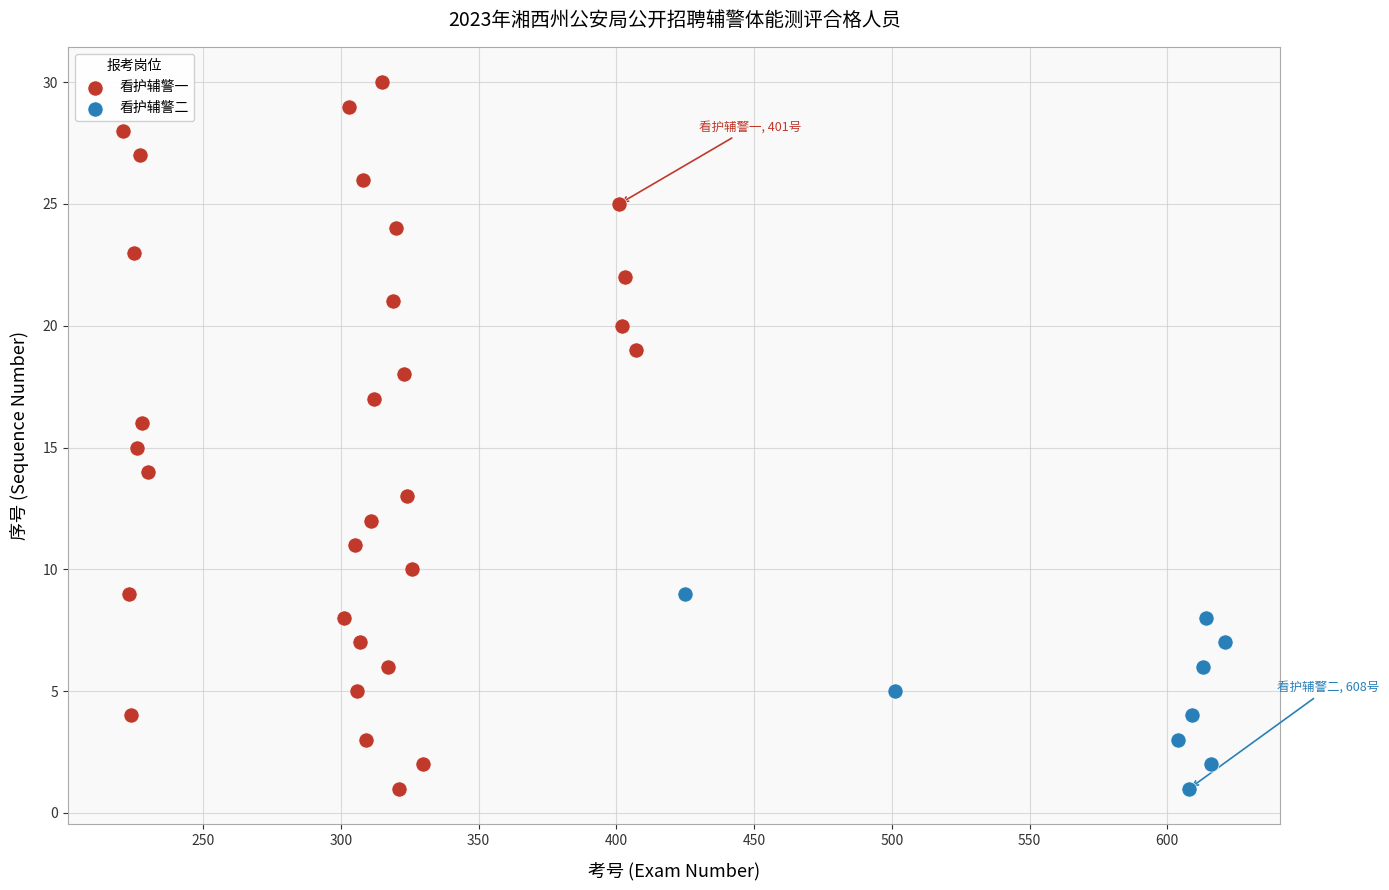

Which series contains the highest Y value?

看护辅警一